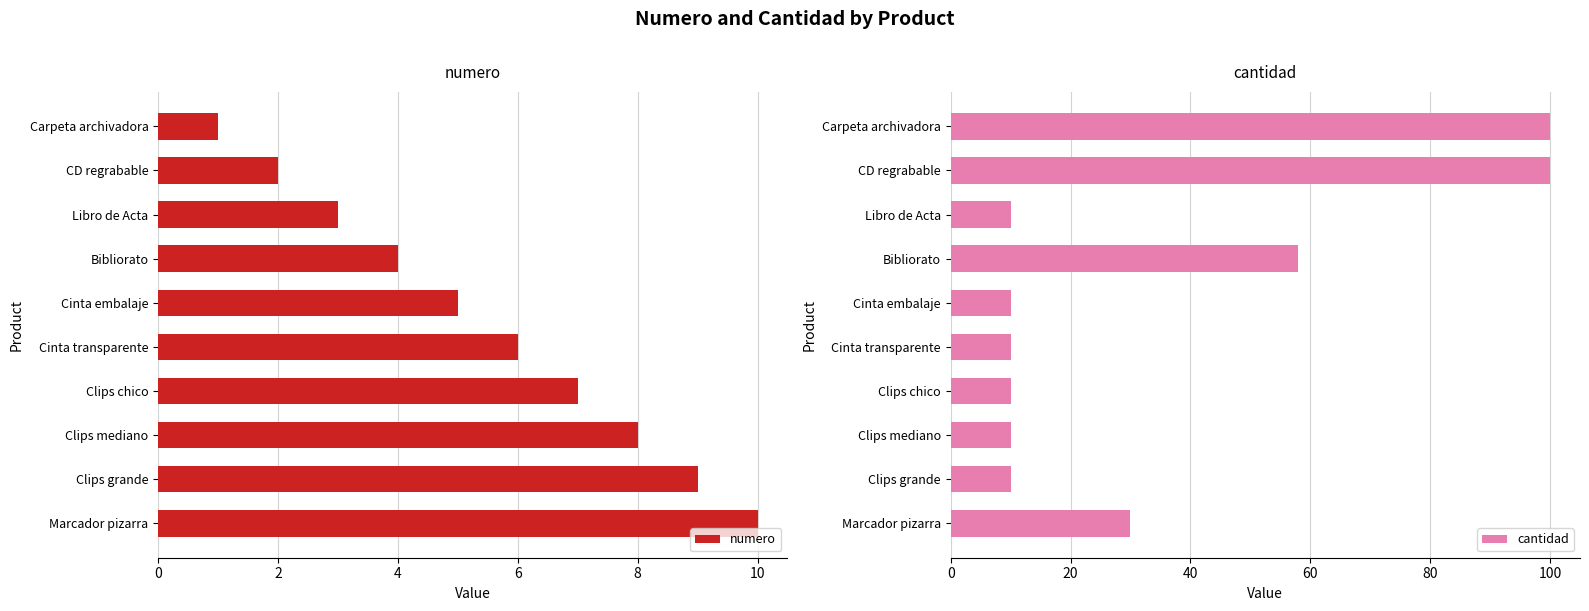

What are all the series names shown in the legend?

numero, cantidad